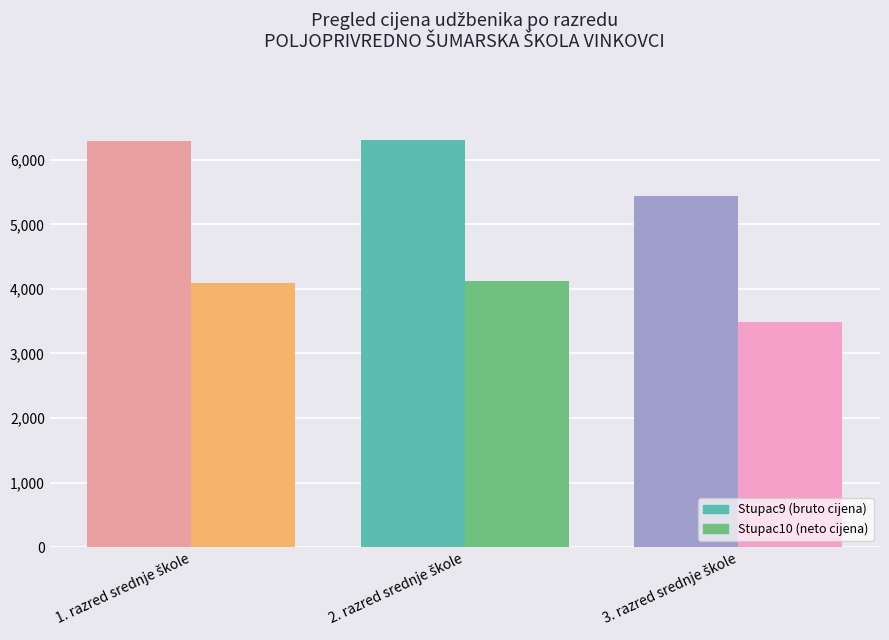

What is the greatest value displayed?

6315